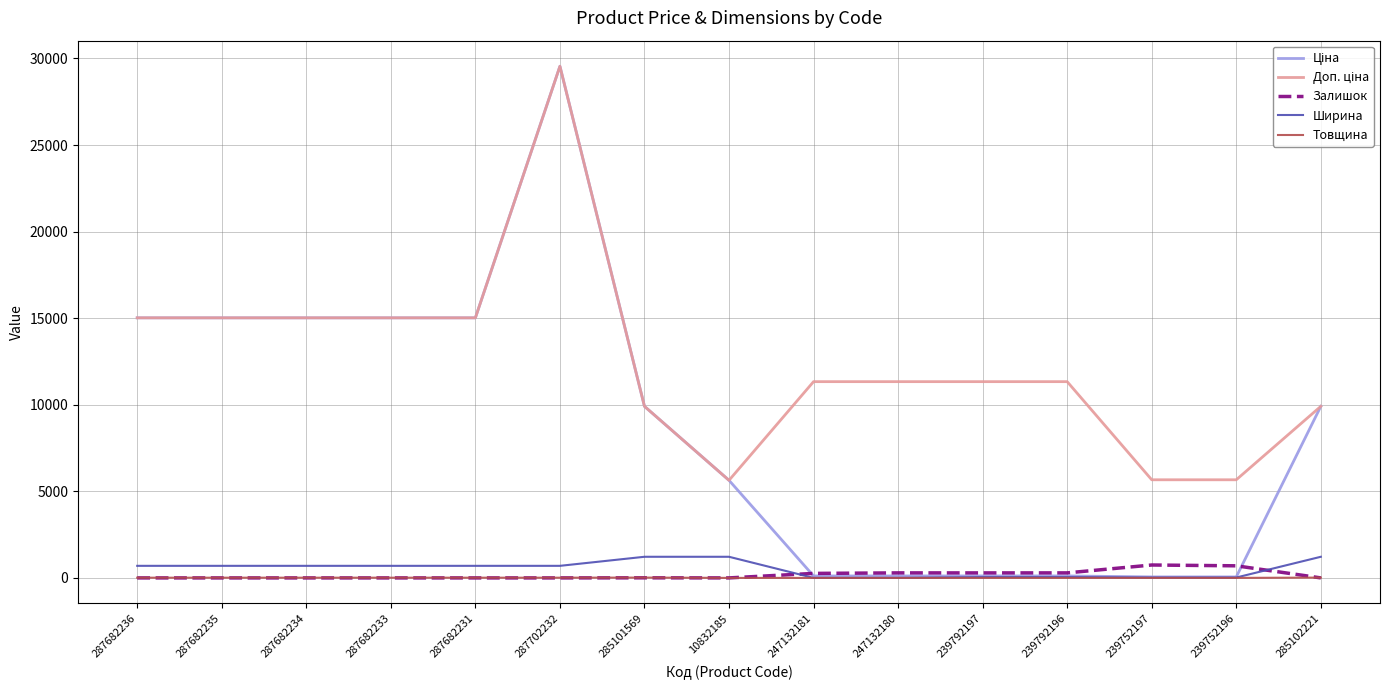

What position from the left is 247132180?

10